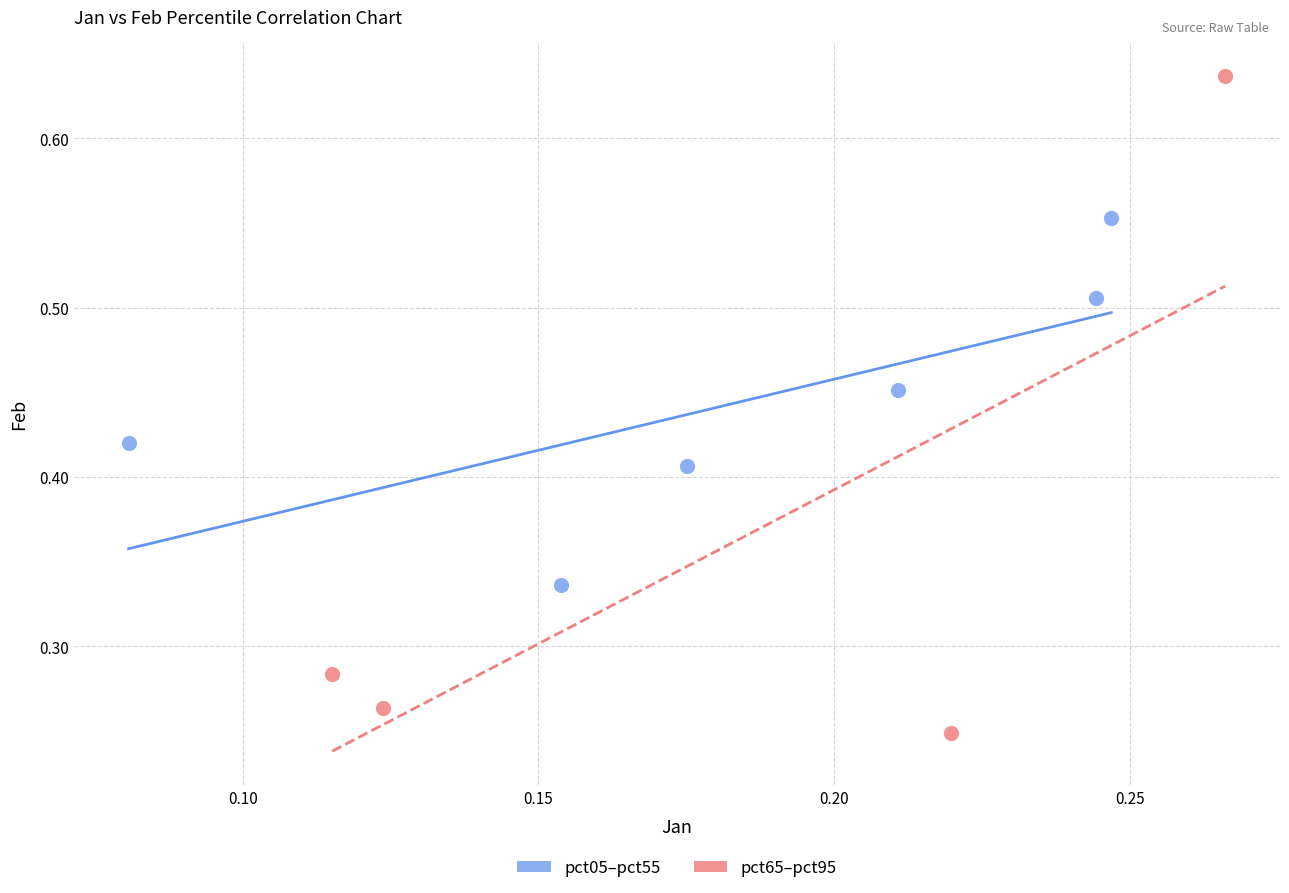

Which series contains the highest Y value?

pct65–pct95